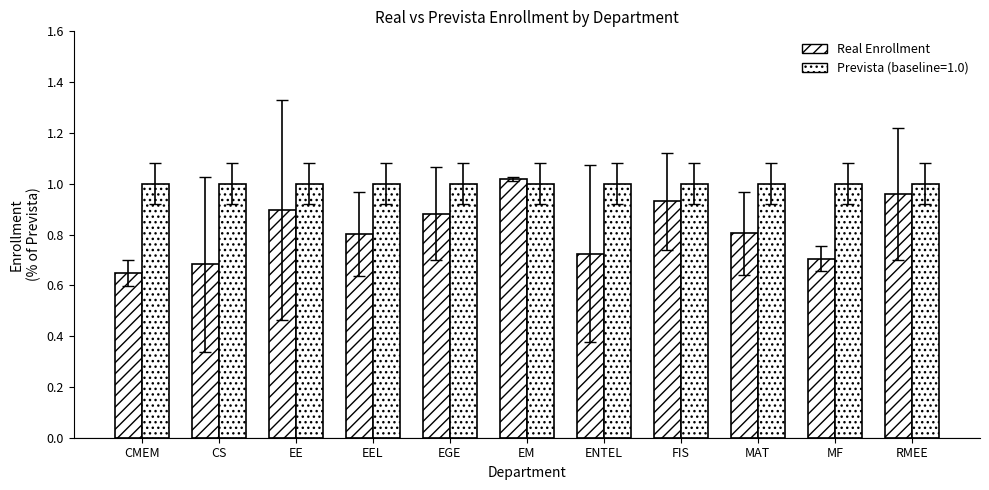

How many groups of bars are there?

11